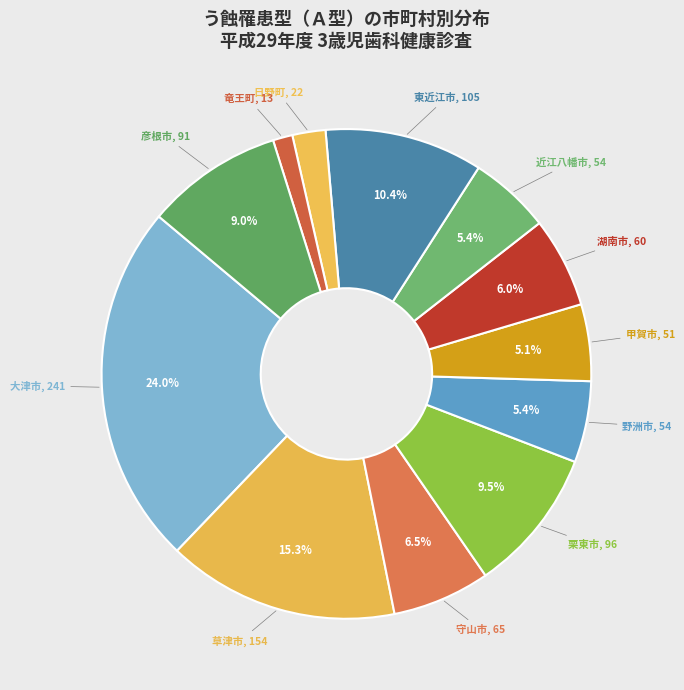

How many segments does this pie chart have?

12